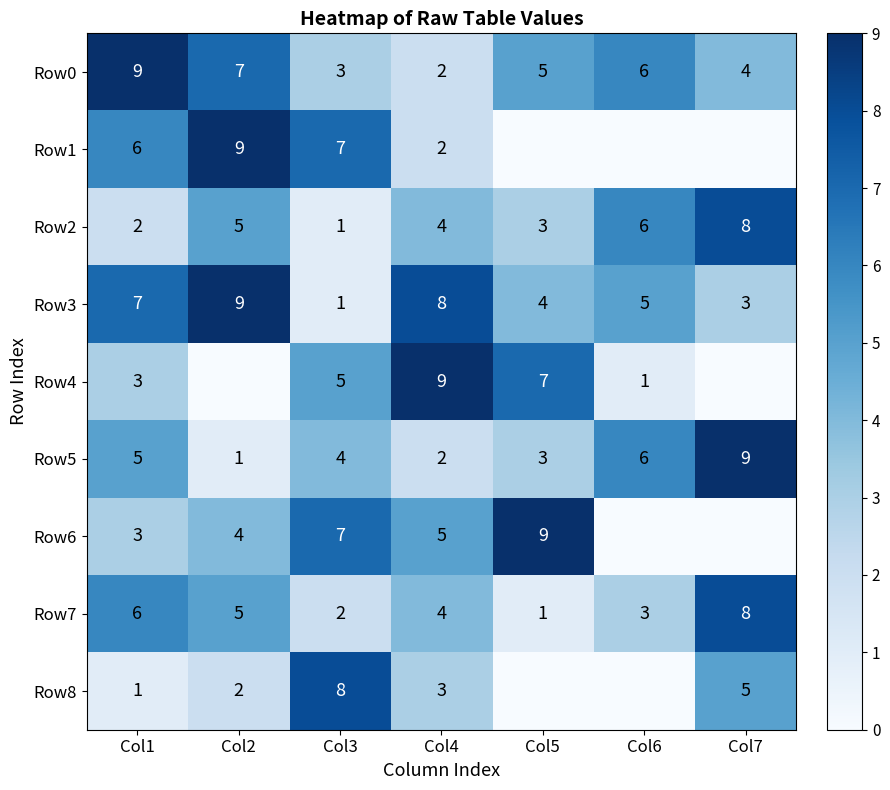

The value of Row6 at Col1 is 3. True or false?

True